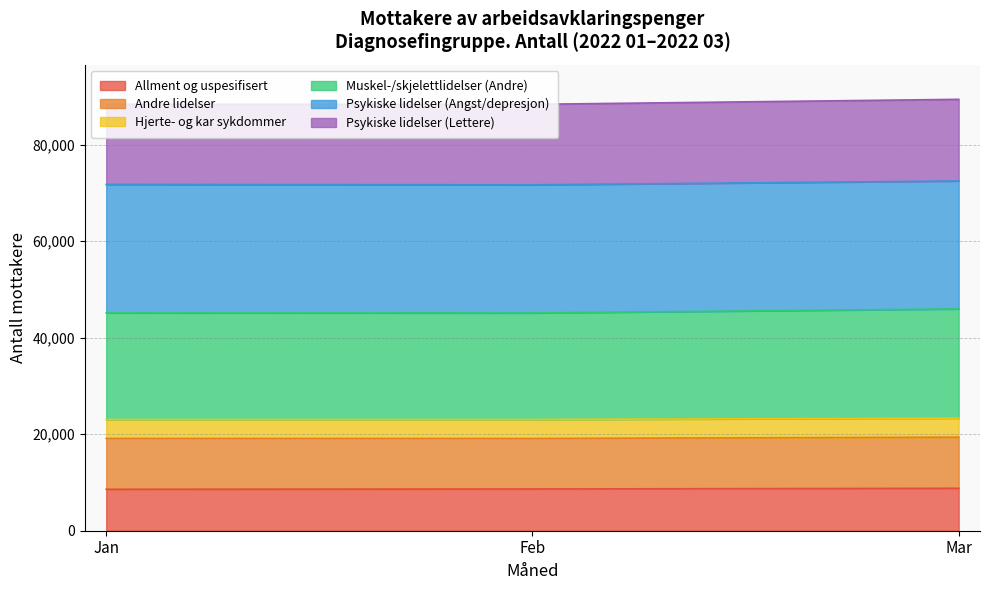

What is the maximum value for Allment og uspesifisert?

8792